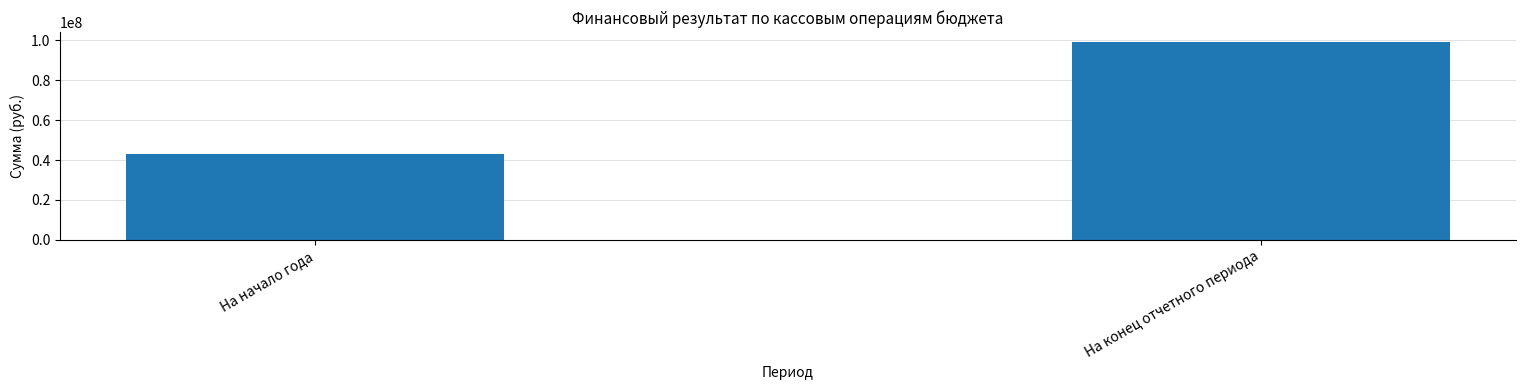

Rank the categories by value from lowest to highest.

На начало года, На конец отчетного периода